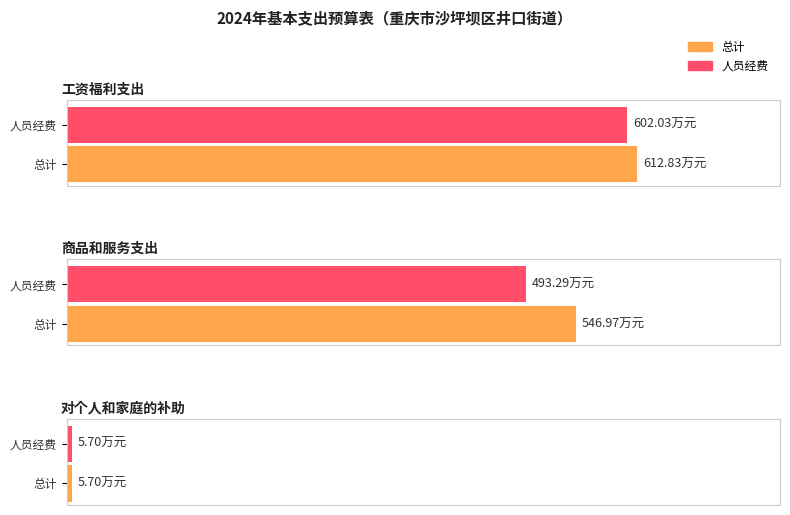

What is the value of the 总计 bar at the 1st from the left?

612.8